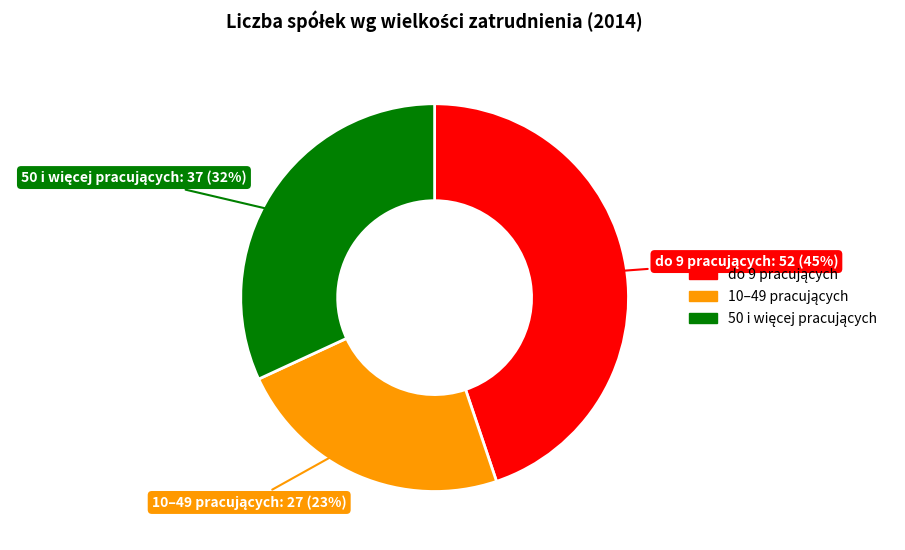

To the nearest percent, what is the average slice percentage?

33%